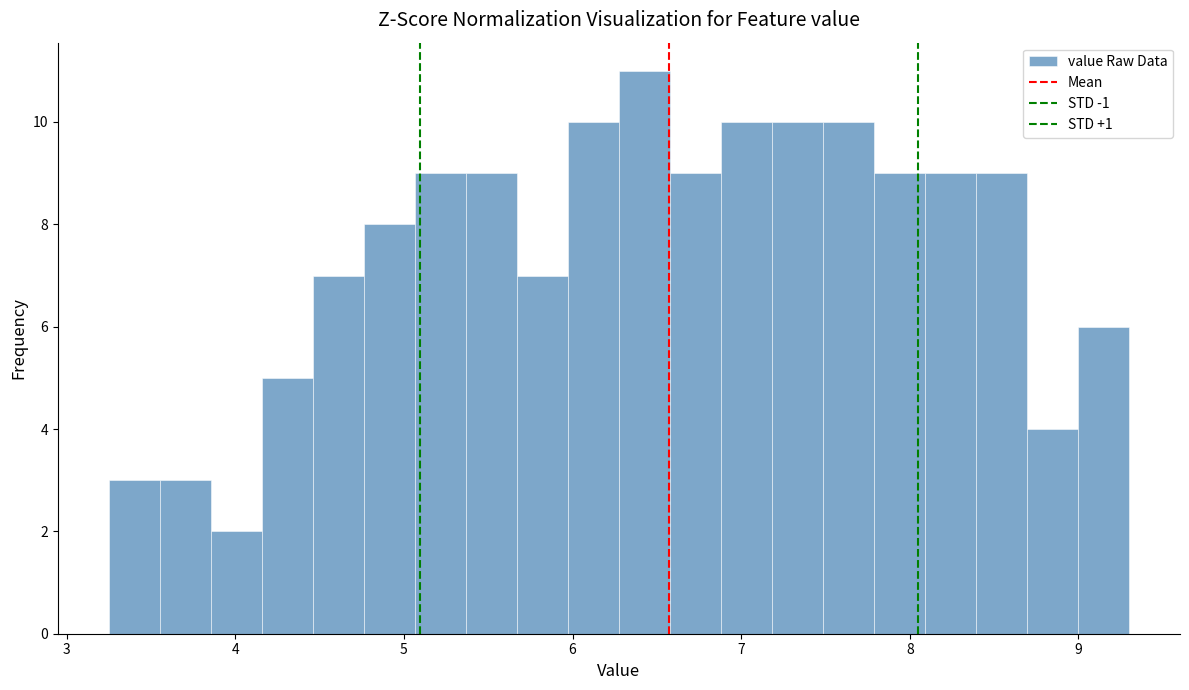

Around what value on the x-axis is the tallest bar? Give the approximate position of its centre, as read against the axis.

6.4